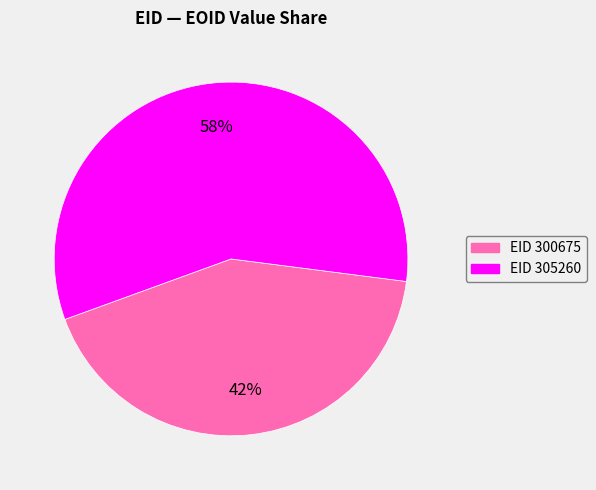

Does any single category account for the majority?

Yes